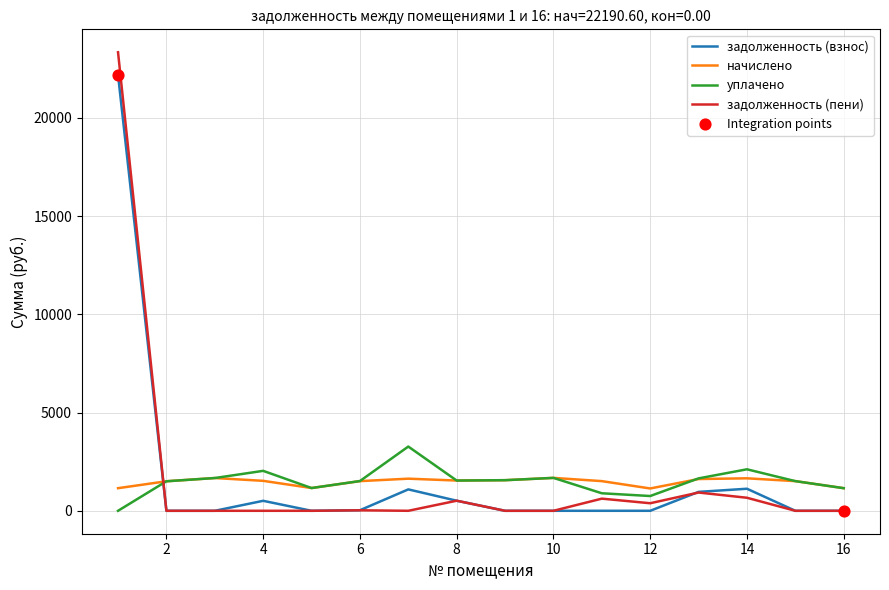

Which series has the largest range (max minus min)?

задолженность (пени)